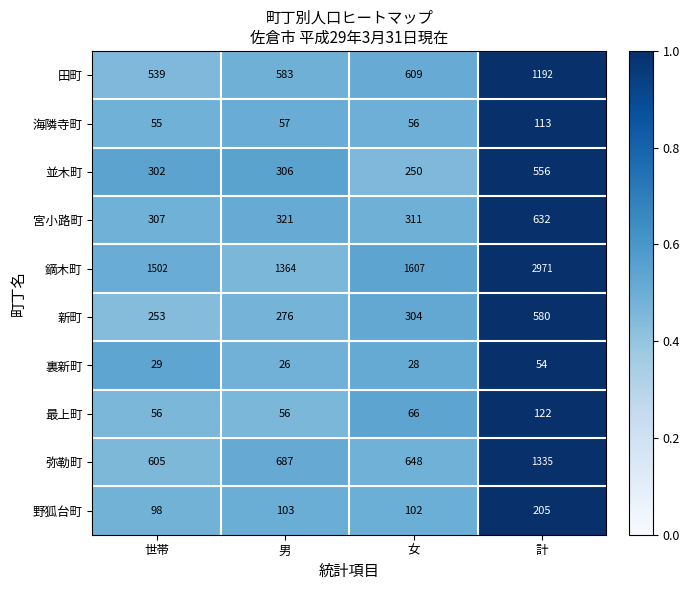

What is the sum of all 宮小路町 values?

1571